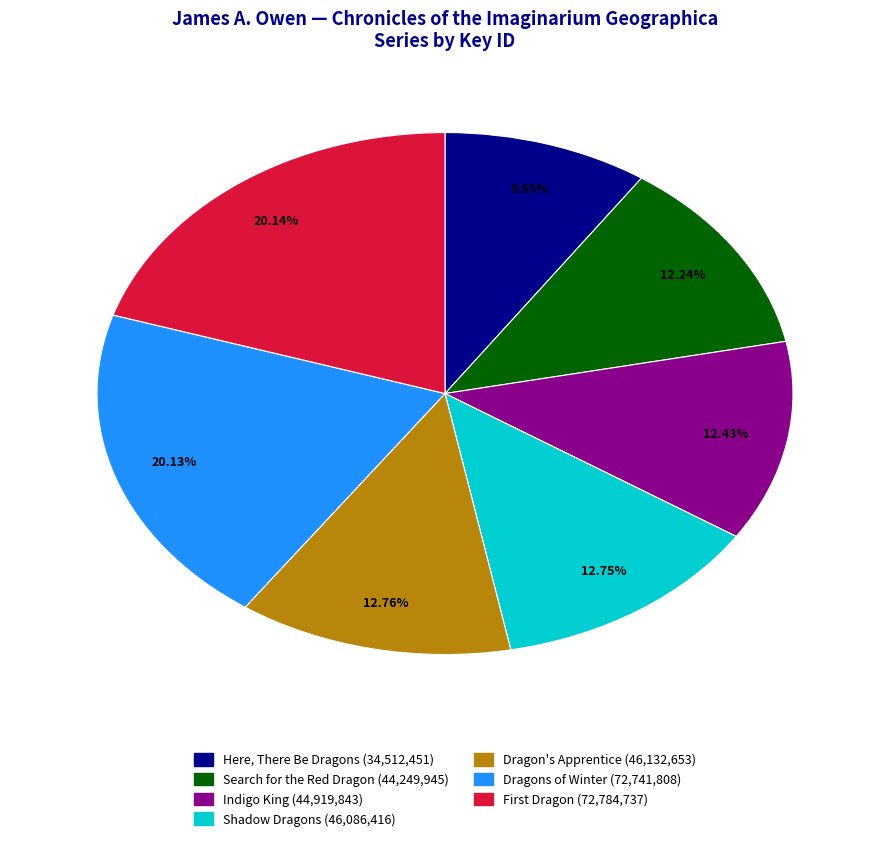

Count the number of slices in the pie.

7